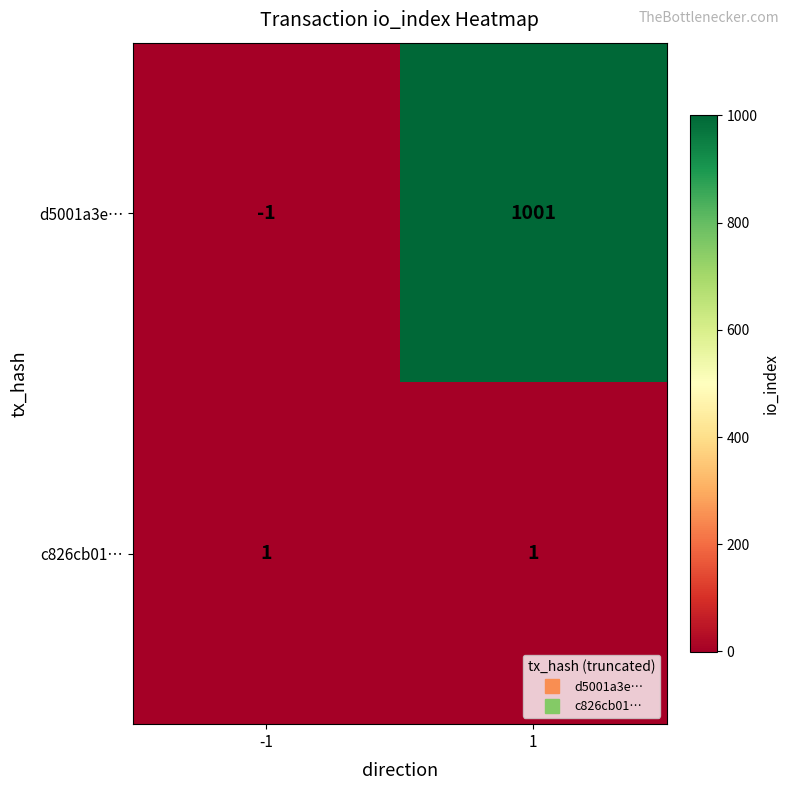

What is the difference between the d5001a3e… values at -1 and 1?

1002